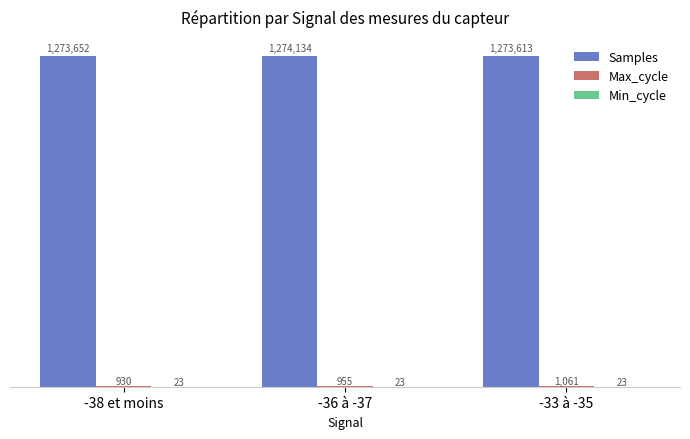

True or false: Max_cycle has a value of 1602 at -36 à -37.

False